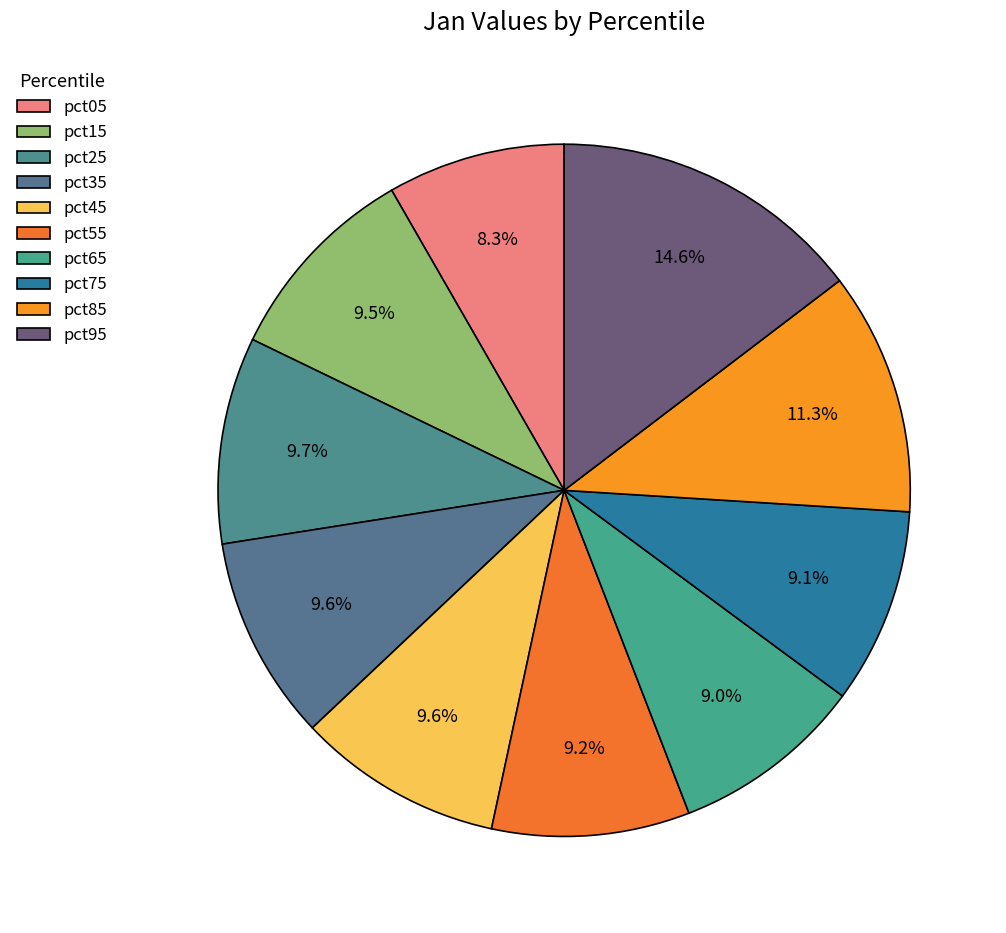

How many segments does this pie chart have?

10